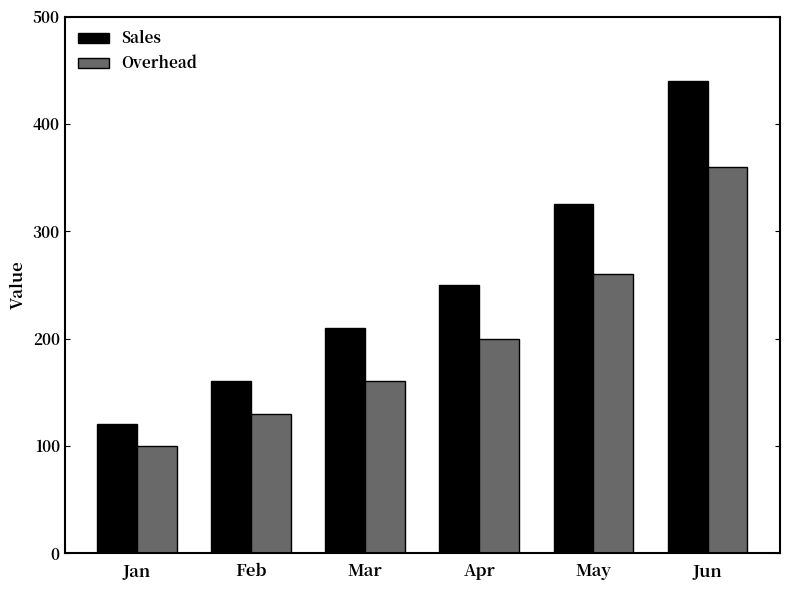

At which label is Overhead closest to 230?

Apr